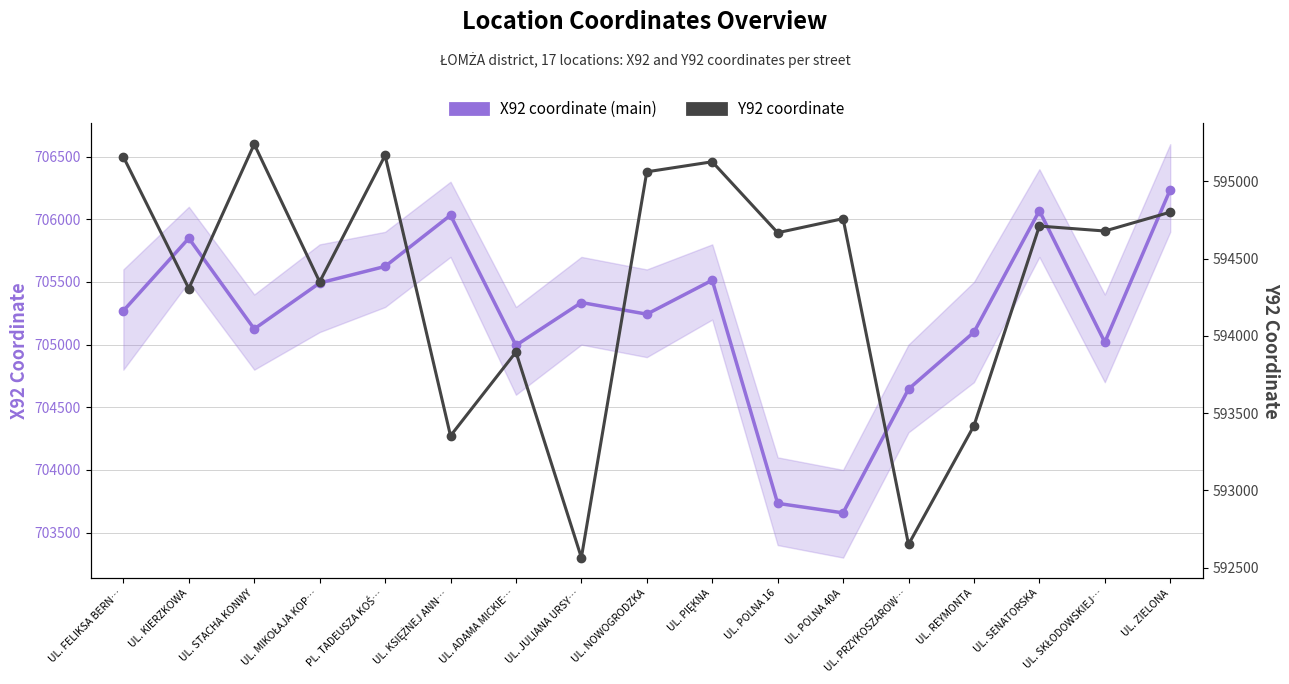

List the labels in order of X92 coordinate (main) value, smallest first.

UL. POLNA 40A, UL. POLNA 16, UL. PRZYKOSZAROW…, UL. ADAMA MICKIE…, UL. SKŁODOWSKIEJ…, UL. REYMONTA, UL. STACHA KONWY, UL. NOWOGRODZKA, UL. FELIKSA BERN…, UL. JULIANA URSY…, UL. MIKOŁAJA KOP…, UL. PIĘKNA, PL. TADEUSZA KOŚ…, UL. KIERZKOWA, UL. KSIĘŻNEJ ANN…, UL. SENATORSKA, UL. ZIELONA